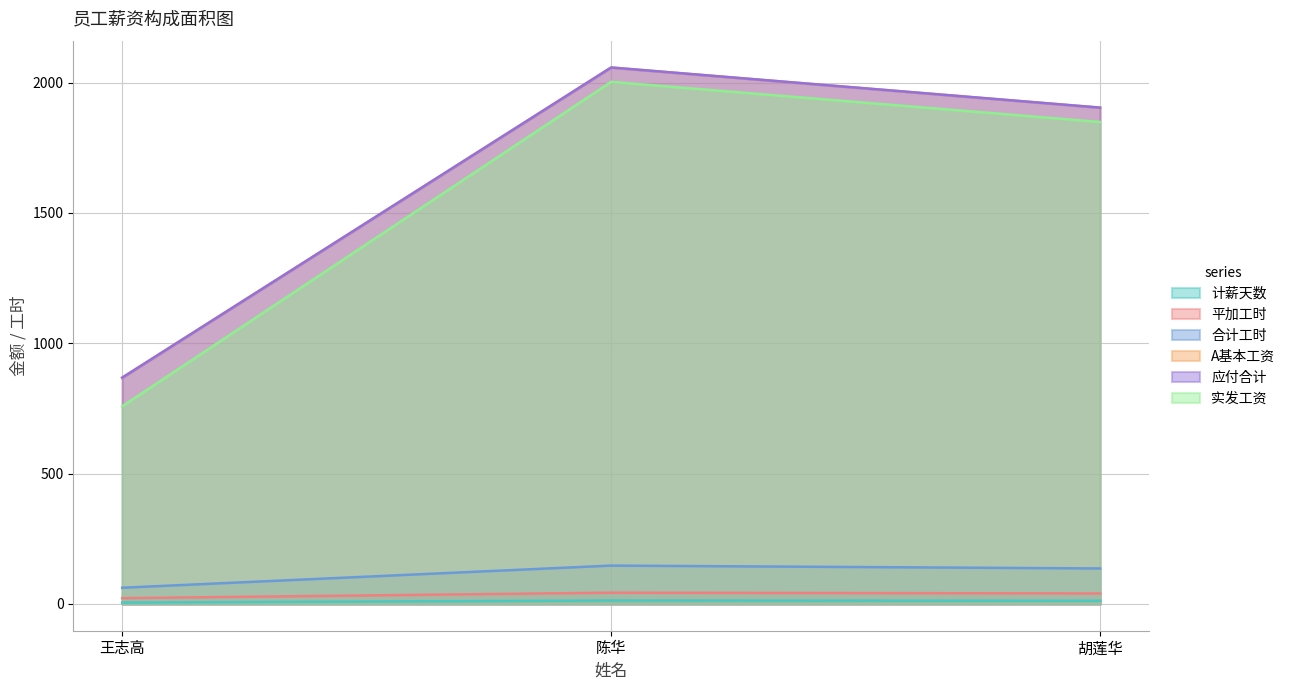

Count the number of categories in the chart.

3